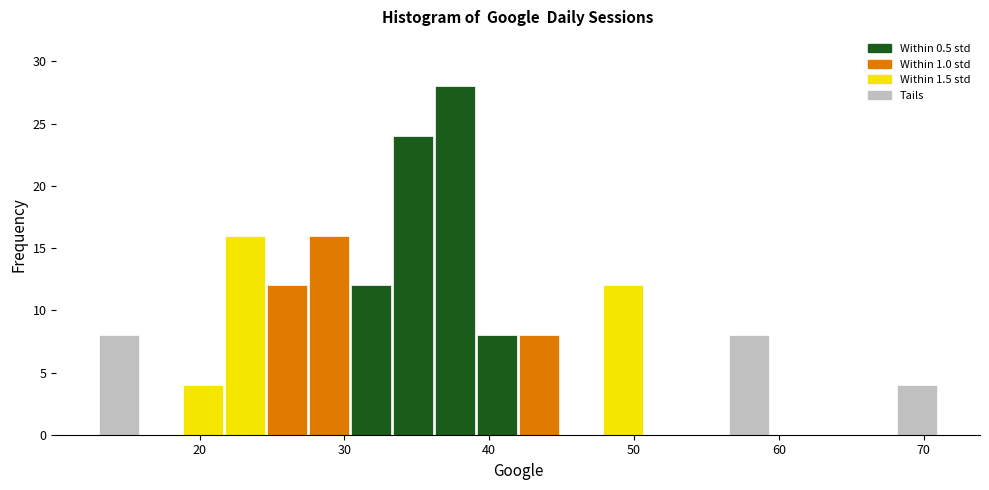

Read against the x-axis, roughly where is the centre of the tallest bar?

38